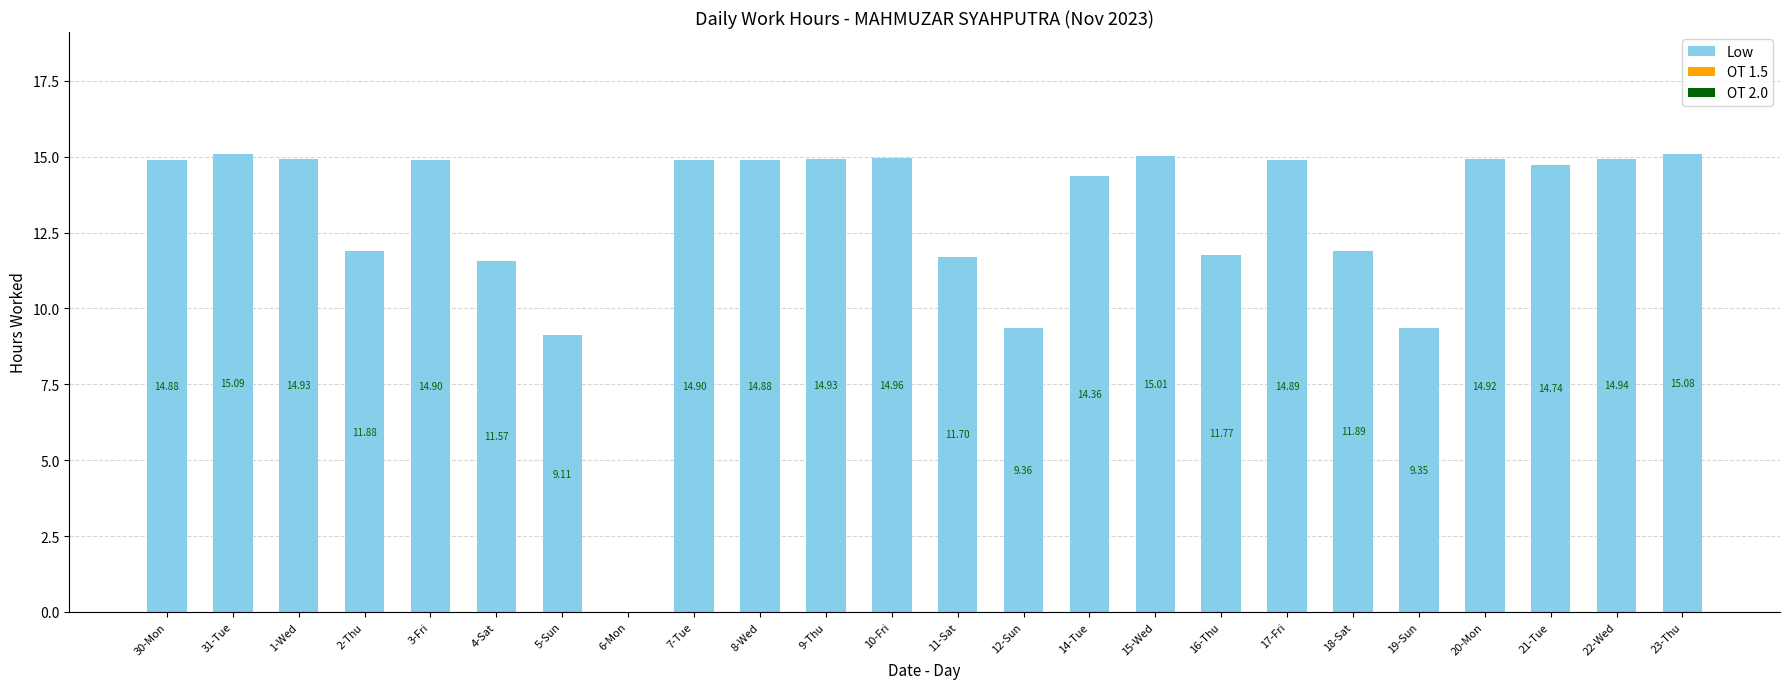

What is the sum of the values at 4-Sat and 2-Thu?

23.5